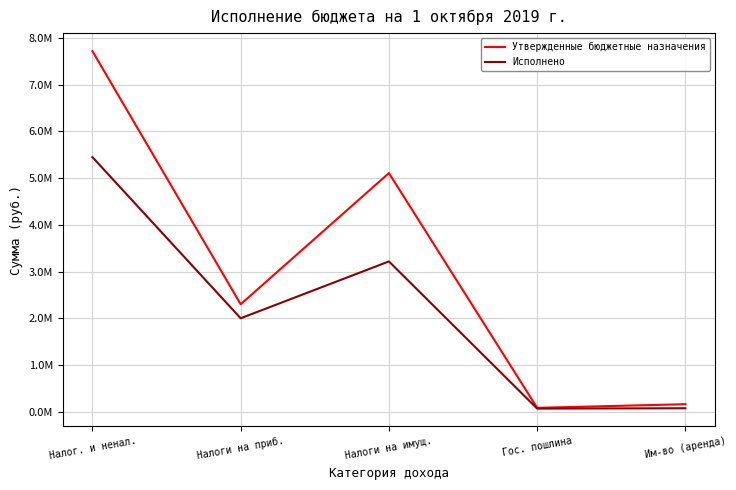

Does the chart have visible grid lines?

Yes